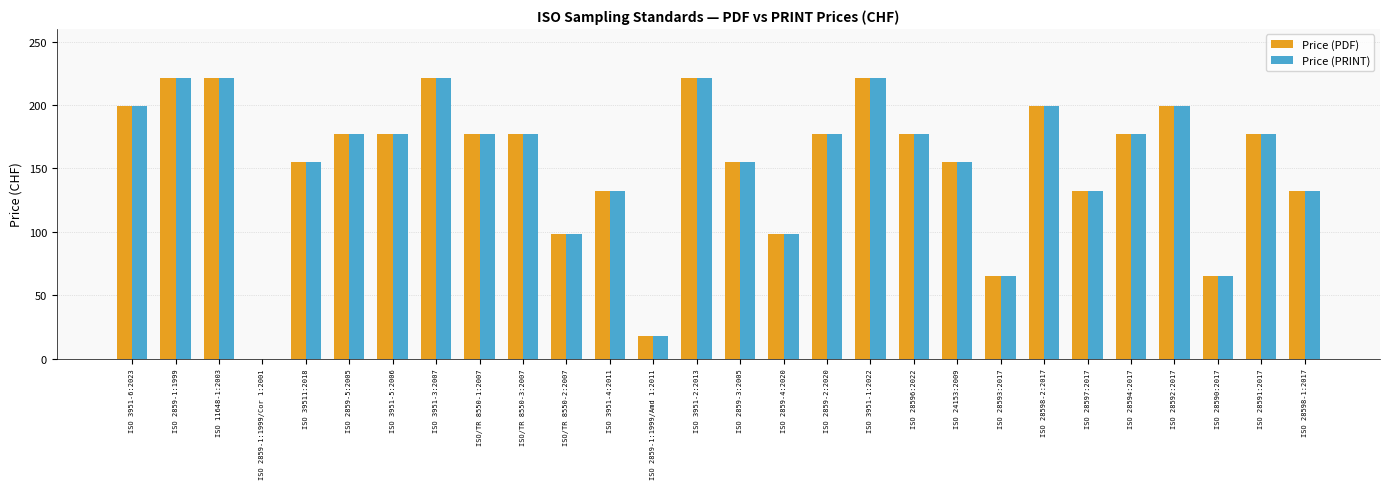

True or false: Price (PDF) has a value of 42 at ISO 28597:2017.

False